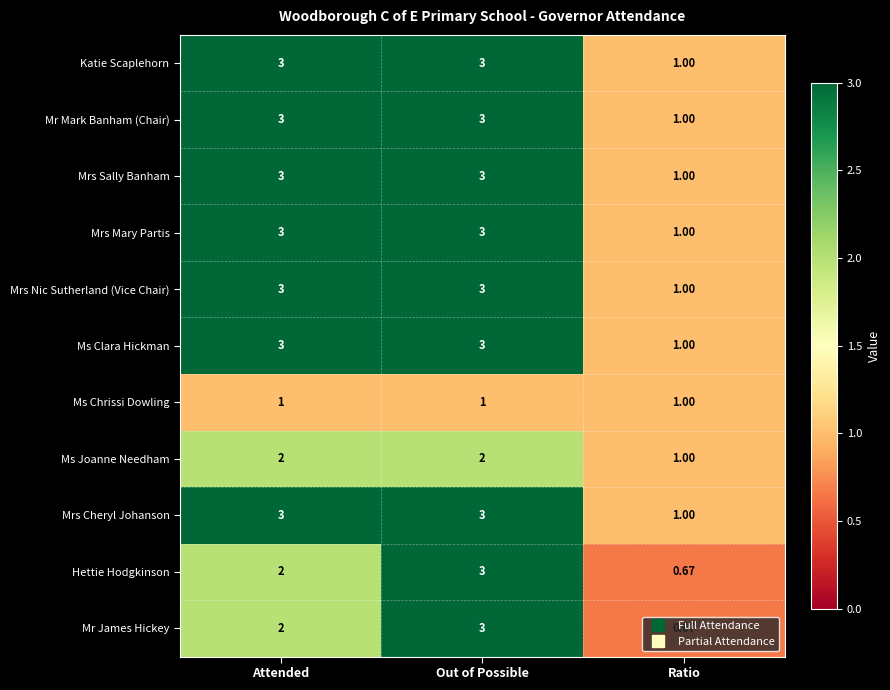

Is the value of Mrs Nic Sutherland (Vice Chair) at Attended greater than the value of Mrs Cheryl Johanson at Ratio?

Yes